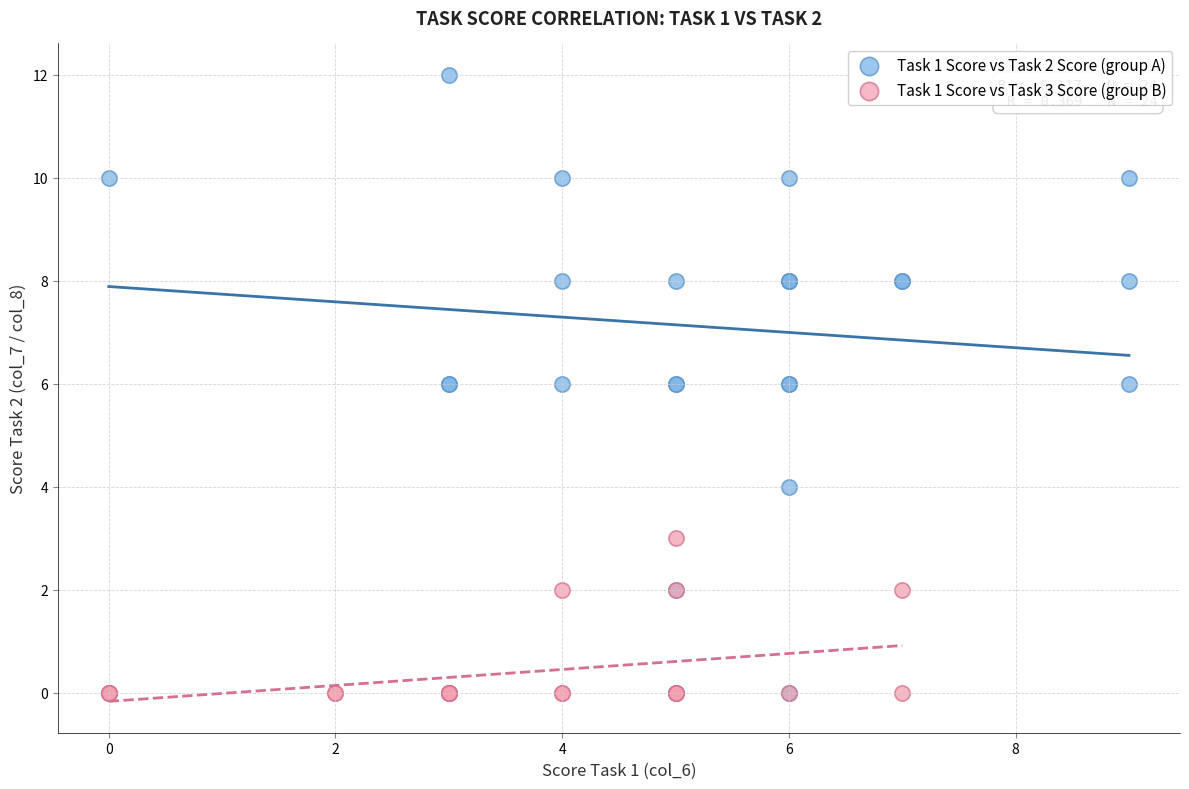

Which series reaches the maximum Y coordinate?

Task 1 Score vs Task 2 Score (group A)